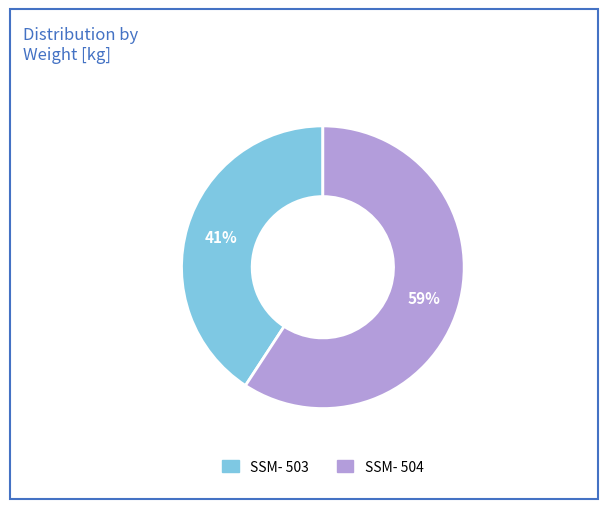

What is the largest slice in the pie chart?

SSM- 504